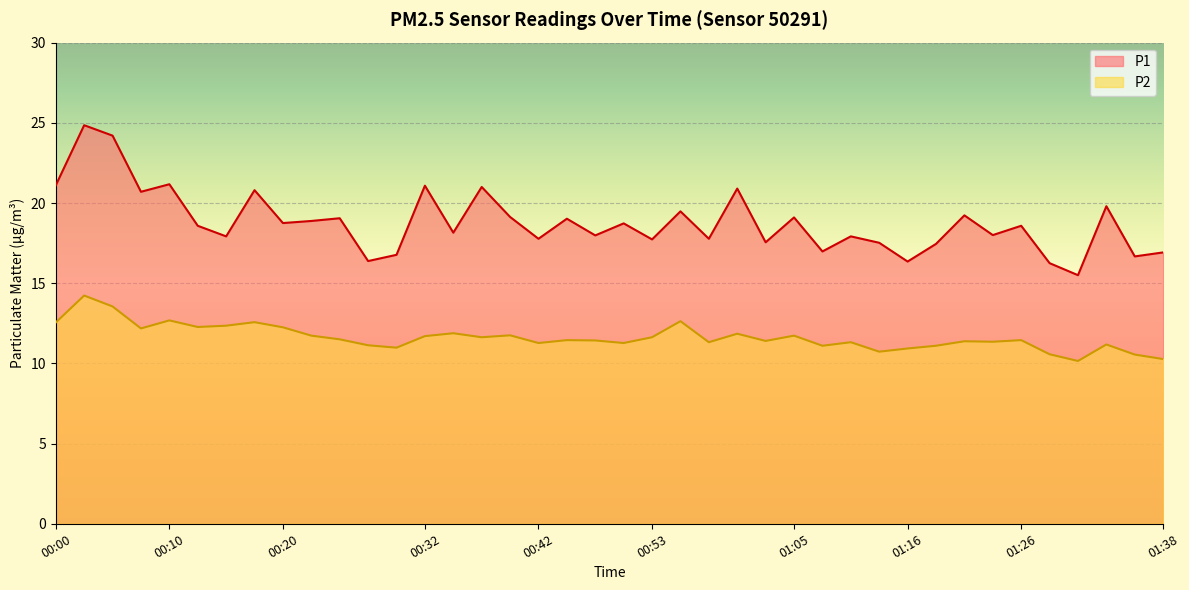

Count the number of data series in this chart.

2